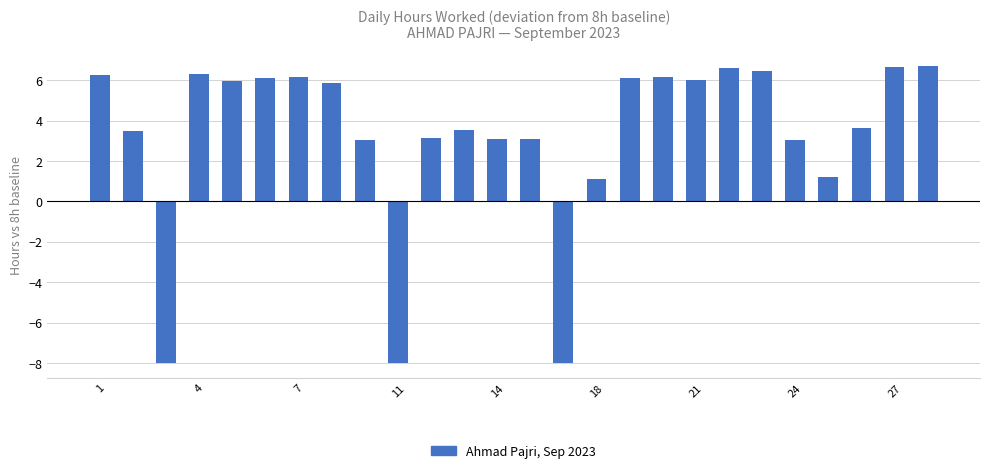

What is the smallest value displayed?

-8.0